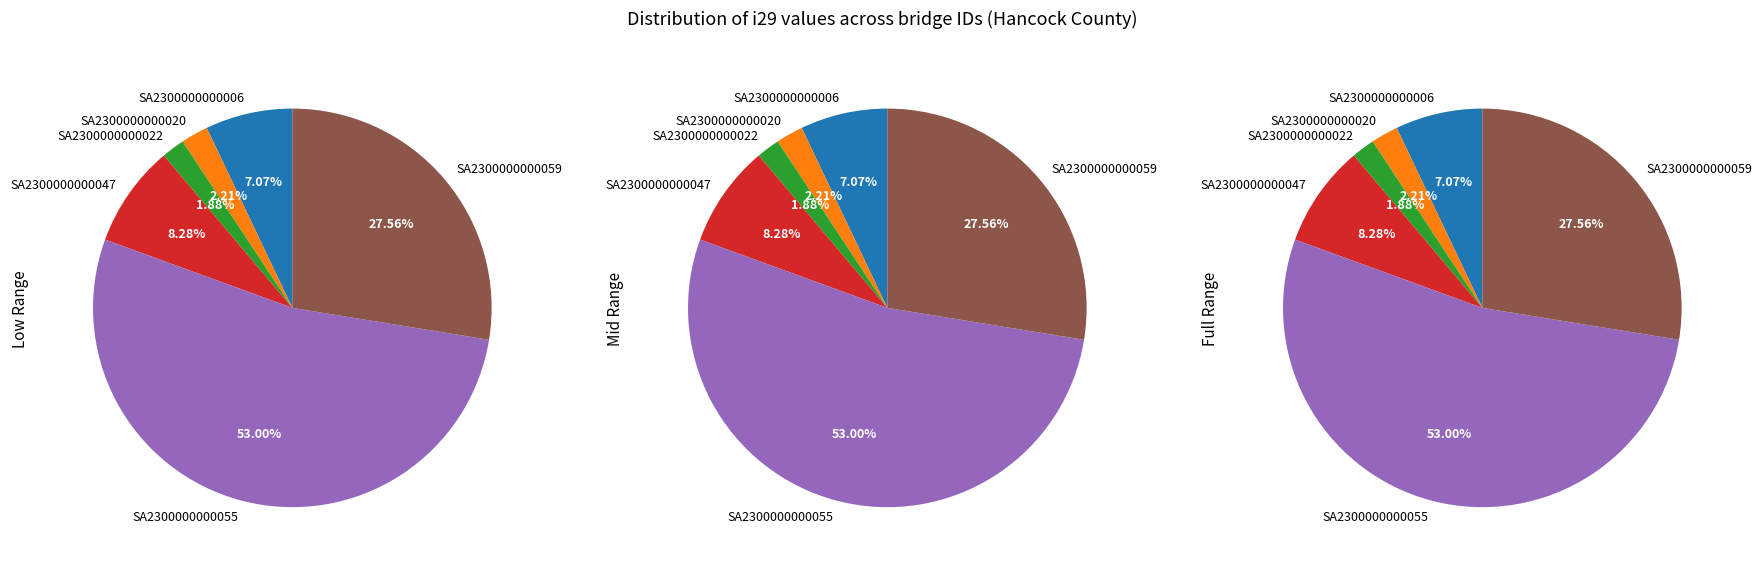

Combined, do SA2300000000020 and SA2300000000006 account for over 50%?

No